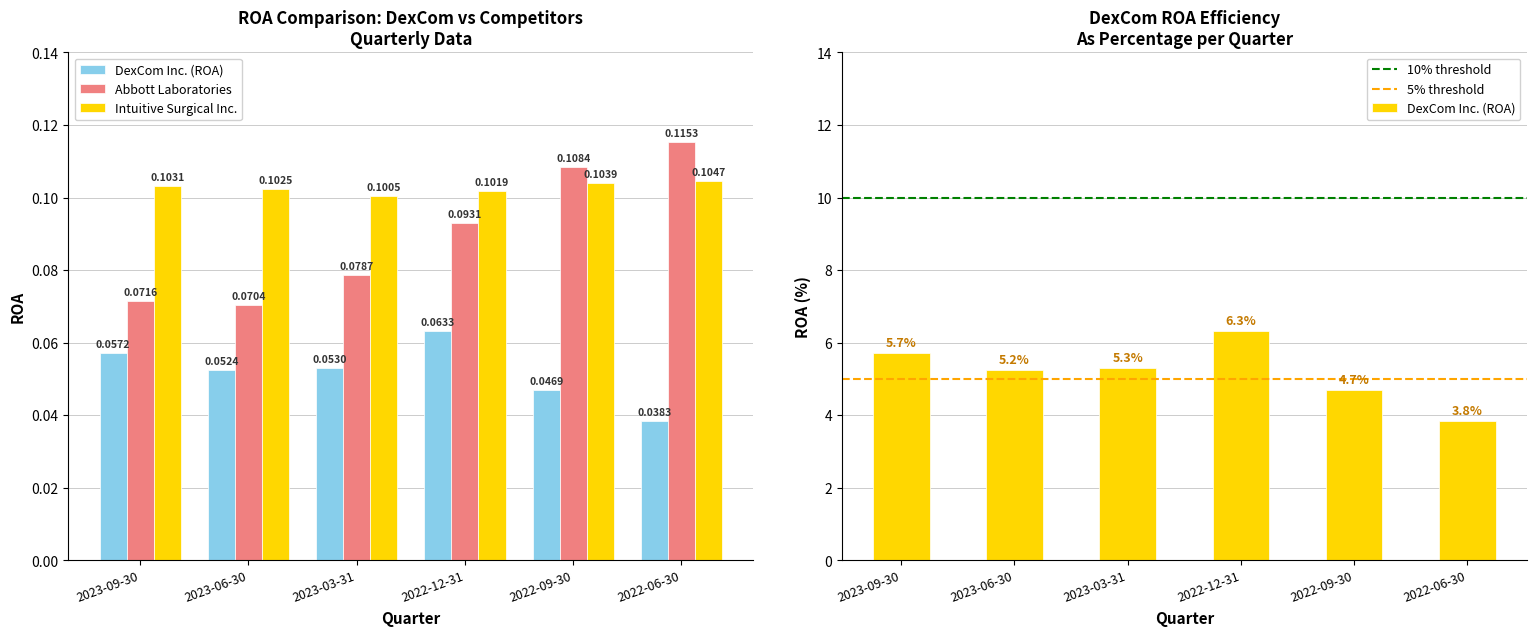

Which has a higher value, 2023-09-30 or 2023-03-31?

2023-09-30